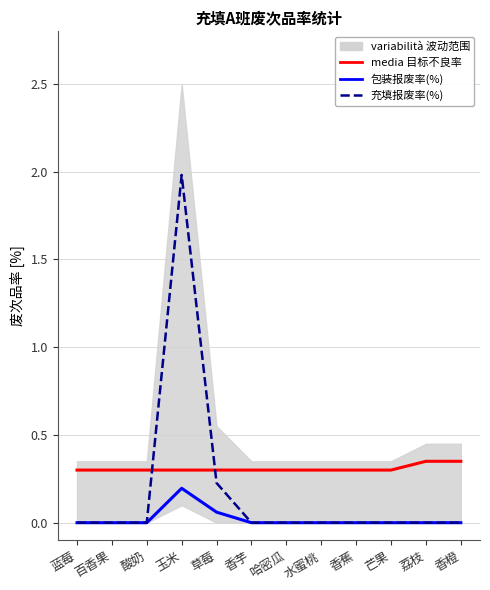

True or false: media 目标不良率 and 包装报废率(%) intersect in this chart.

False